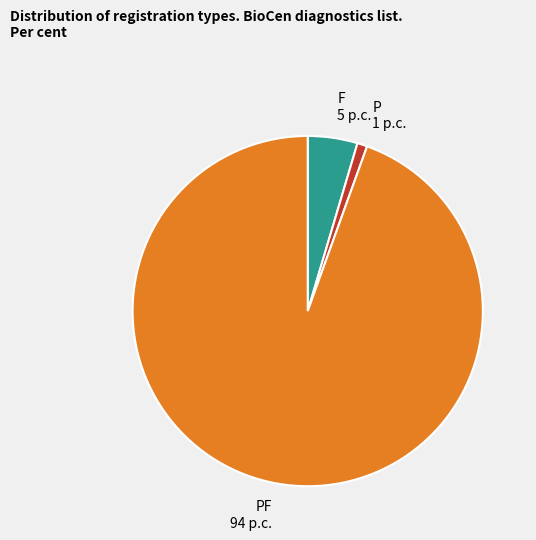

What is the ratio of the value at PF 94 p.c. to the value at F 5 p.c.?

20.6